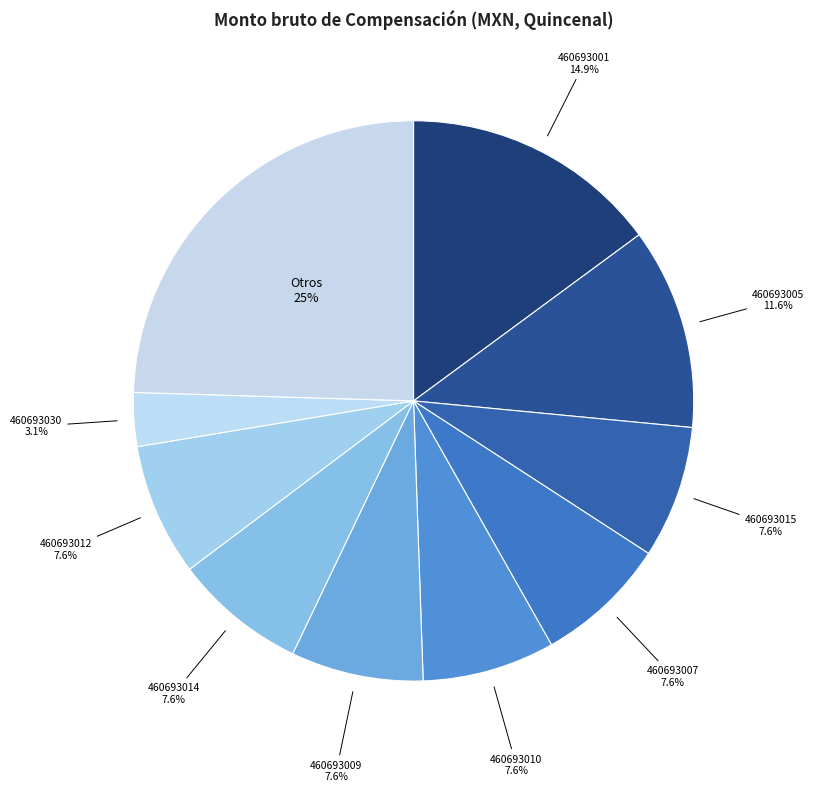

To the nearest percent, what is the difference between the largest and smallest slice percentages?

21%